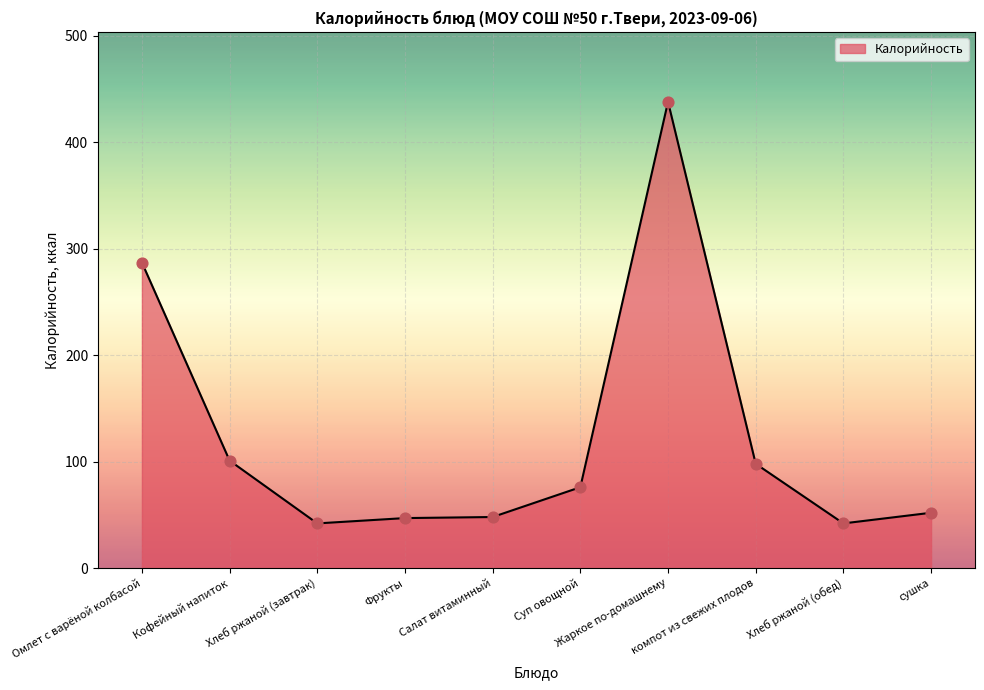

Which has a higher value, Омлет с варёной колбасой or Кофейный напиток?

Омлет с варёной колбасой